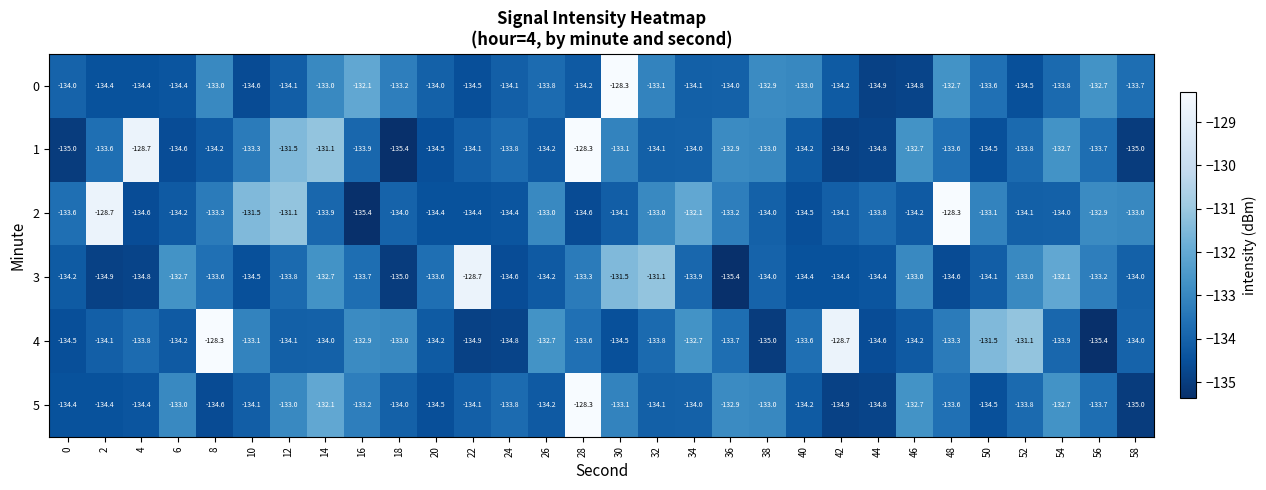

True or false: 1 has a value of -48.4 at 30.

False